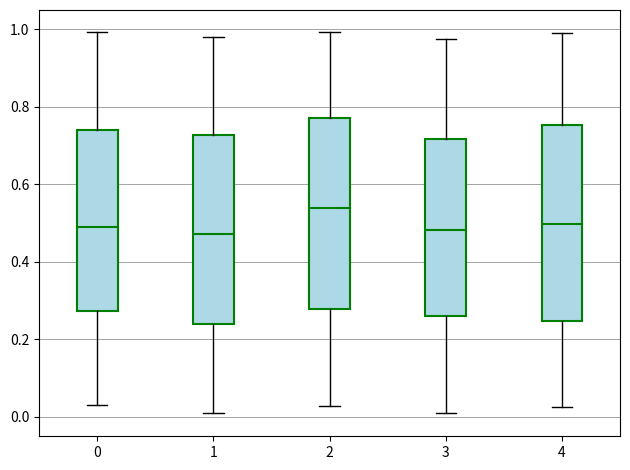

Reading left to right, transcribe this box plot: for each box, give where its median line is, the range the box spans, and where its two whiskers end, as read against the y-axis. The values are not printed on the chart, so give them approximately, as read against the axis.

0: median 0.50, box 0.28 to 0.74, whiskers 0.02 to 1.00
1: median 0.48, box 0.24 to 0.72, whiskers 0.02 to 0.98
2: median 0.54, box 0.28 to 0.78, whiskers 0.02 to 1.00
3: median 0.48, box 0.26 to 0.72, whiskers 0.00 to 0.98
4: median 0.50, box 0.24 to 0.76, whiskers 0.02 to 1.00